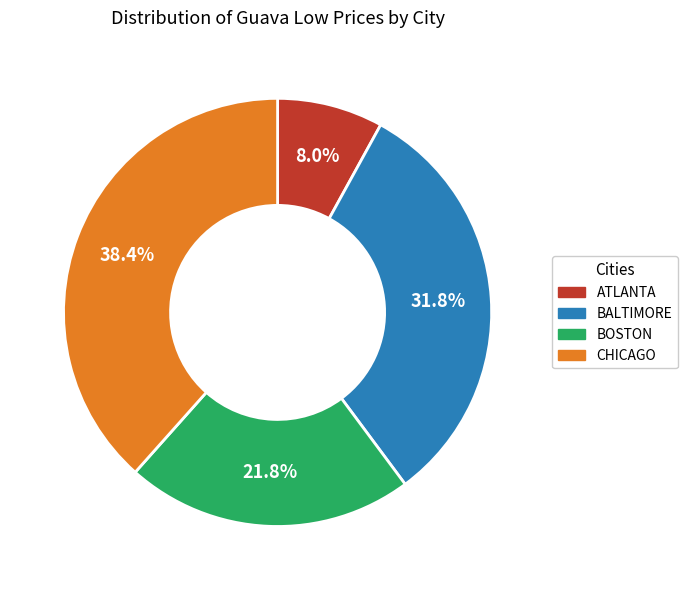

How many slices are in this pie chart?

4